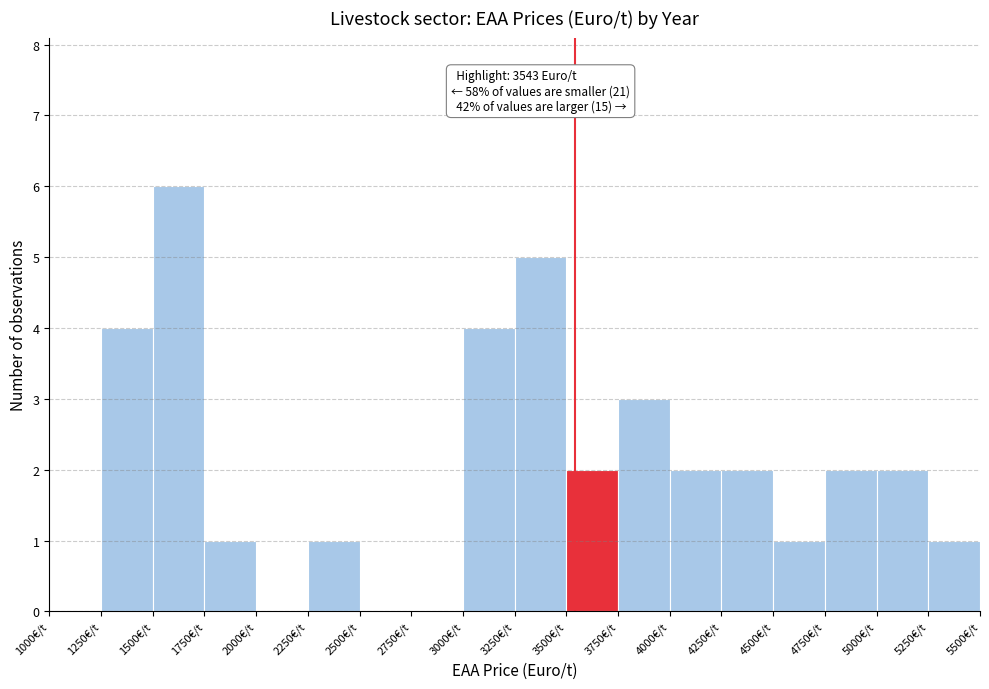

Which range on the x-axis has the tallest bar?

1500 to 1750